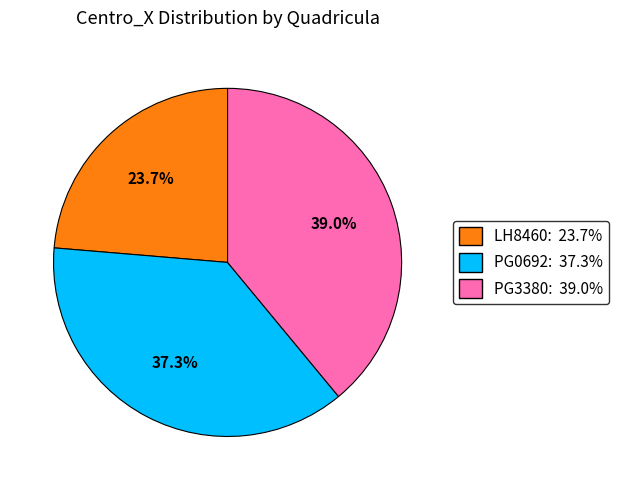

Rank the categories by value from highest to lowest.

PG3380, PG0692, LH8460